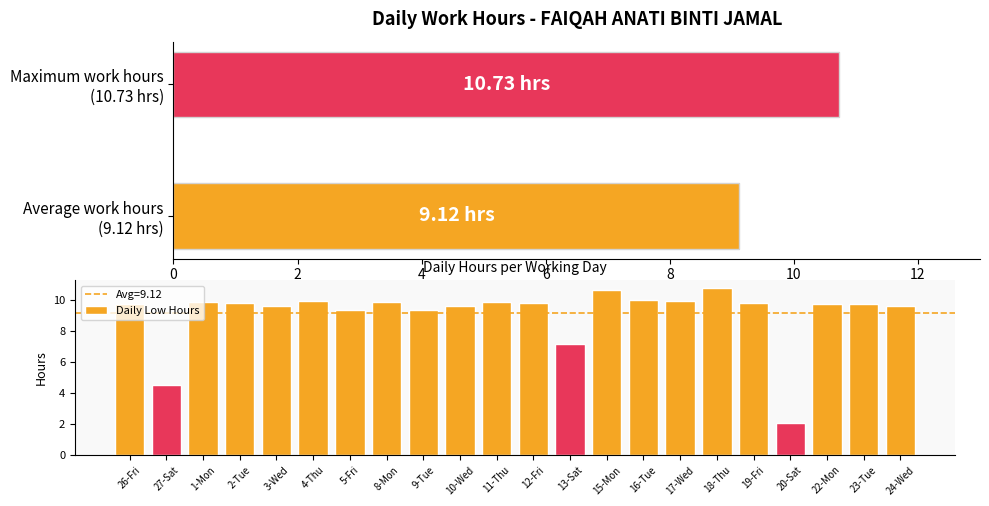

Reading left to right, extract all data points from this chart.

9.7	4.5	9.9	9.8	9.6	9.9	9.3	9.9	9.4	9.6	9.8	9.8	7.2	10.6	10.0	9.9	10.7	9.8	2.0	9.7	9.8	9.6